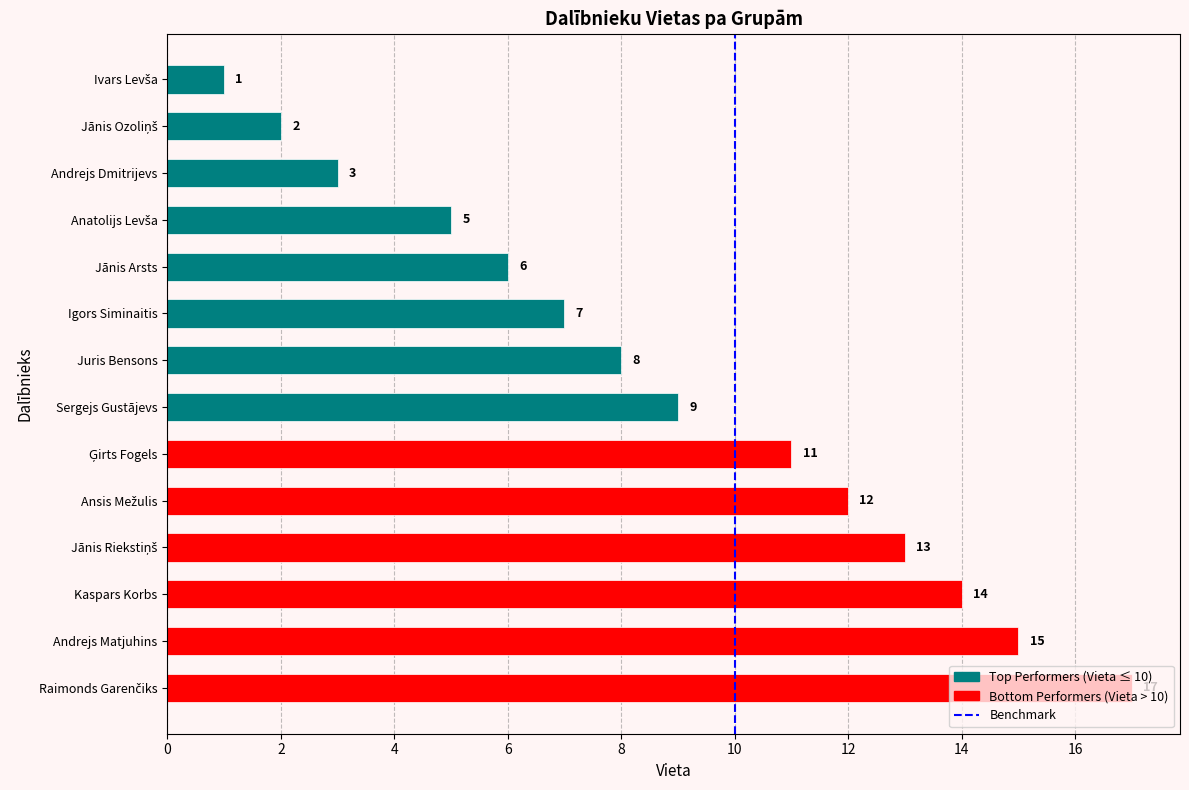

How many data points are less than 9?

7